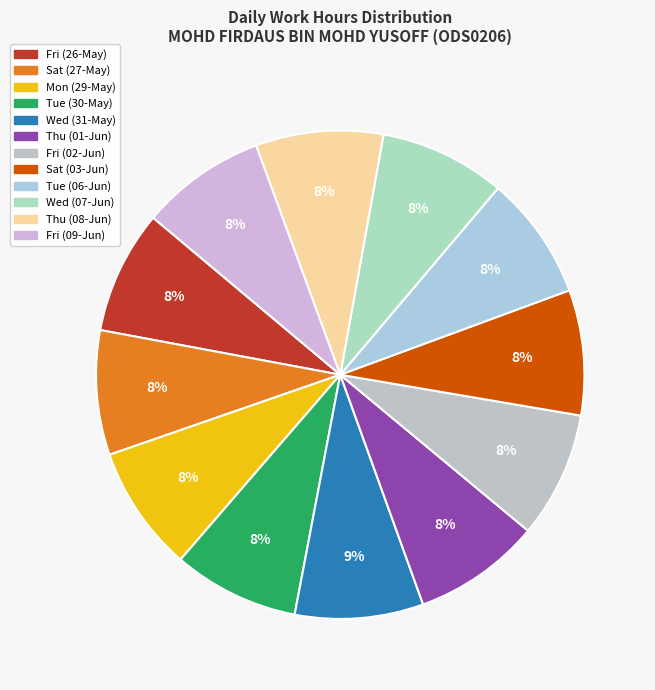

Is the sum of Sat (27-May) and Wed (07-Jun) greater than half?

No